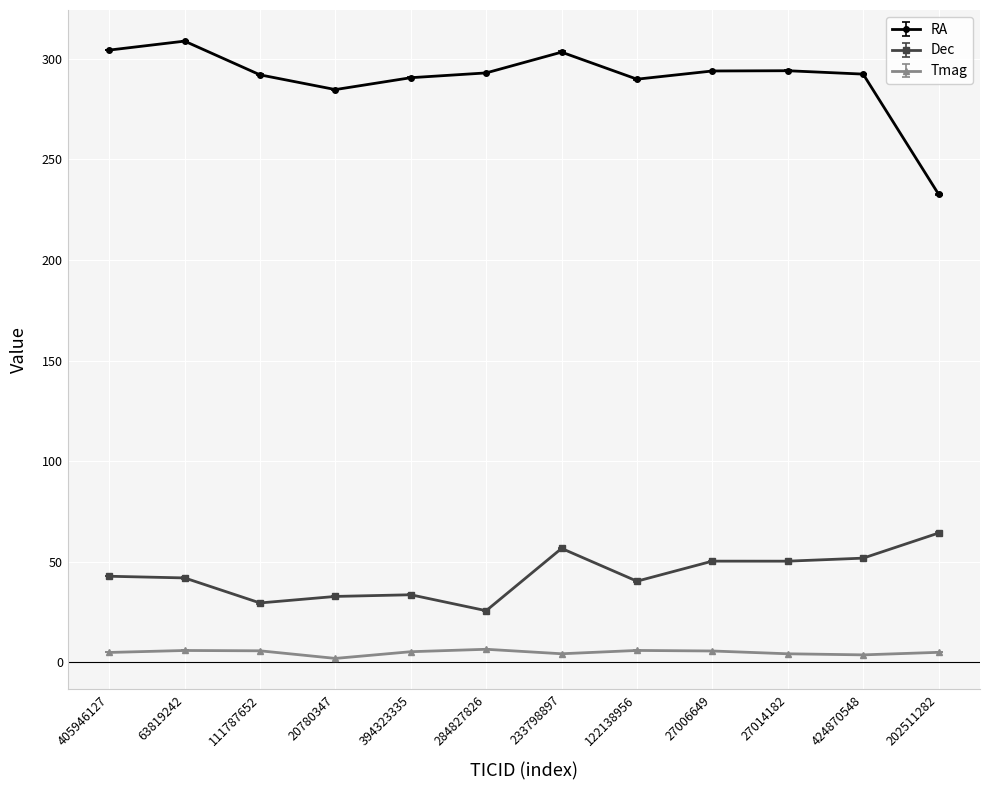

What is the maximum value shown in the chart?

308.8